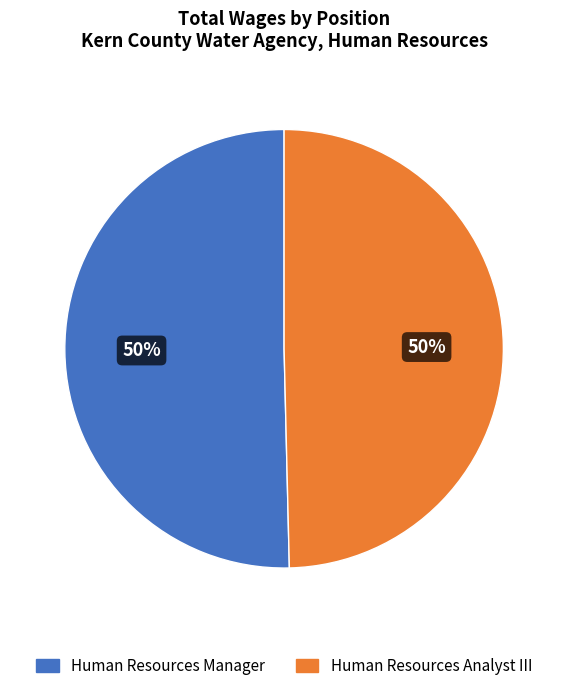

To the nearest percent, what is the average slice percentage?

50%